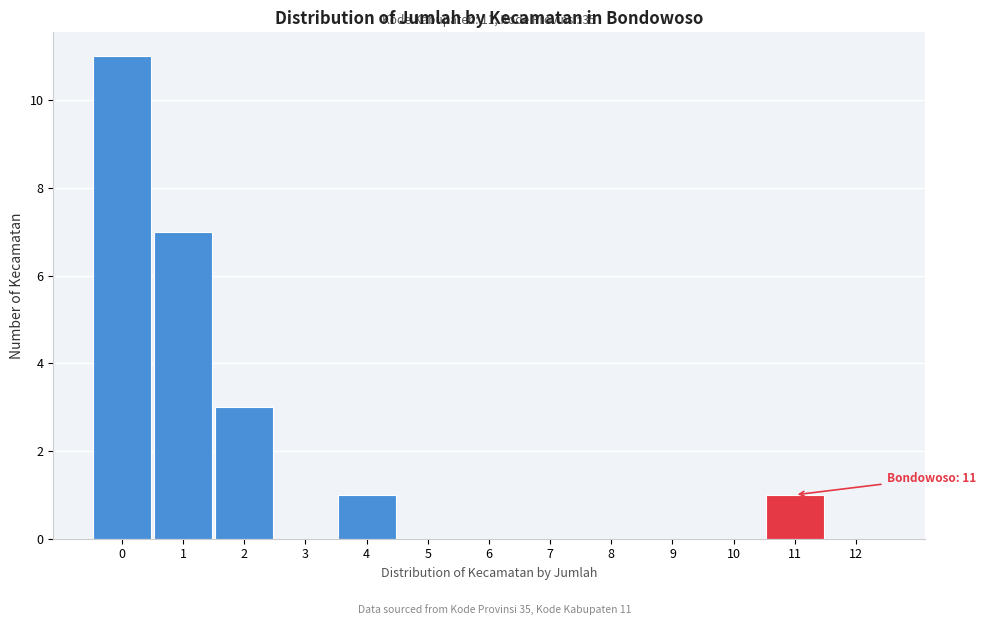

Over which range of the x-axis is the bar tallest?

-0.5 to 0.5